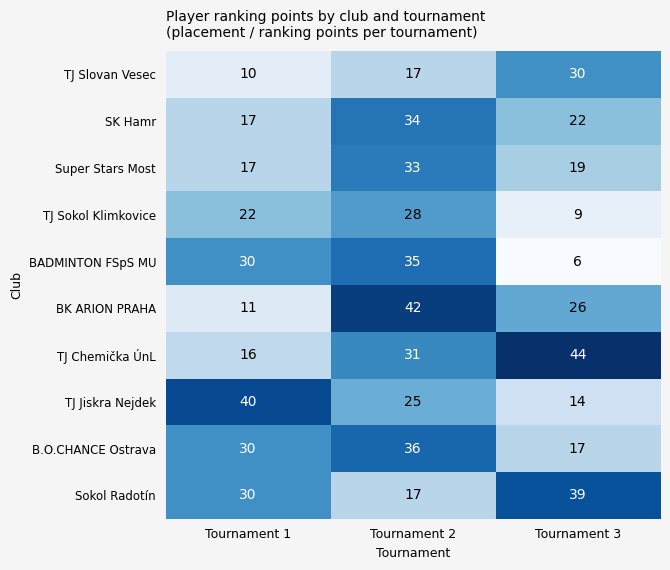

Between Tournament 2 and Tournament 3, which series saw the biggest shift?

BADMINTON FSpS MU